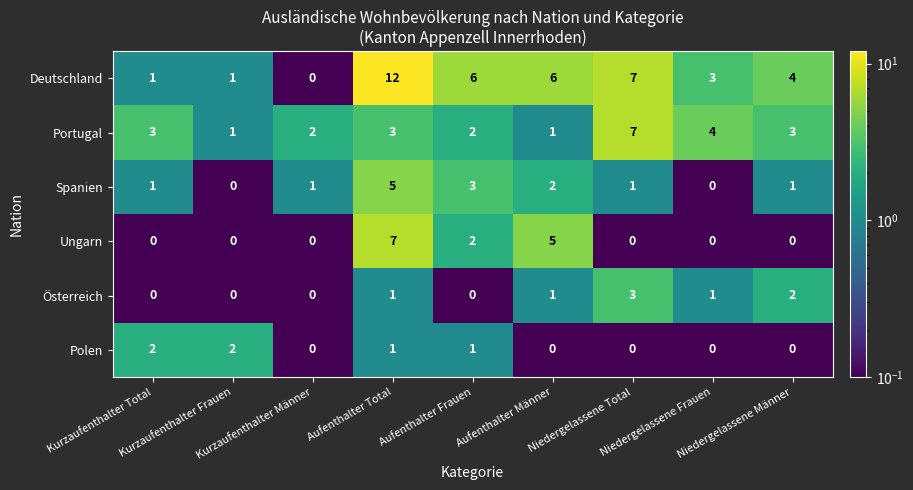

At how many categories does at least one series exceed 1?

9